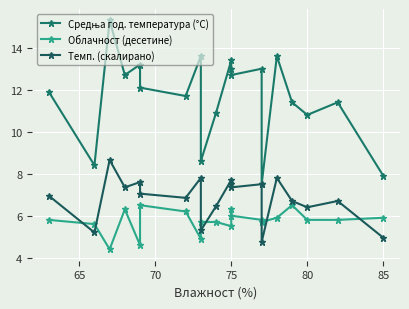

Is this an area chart (filled region under the line)?

No